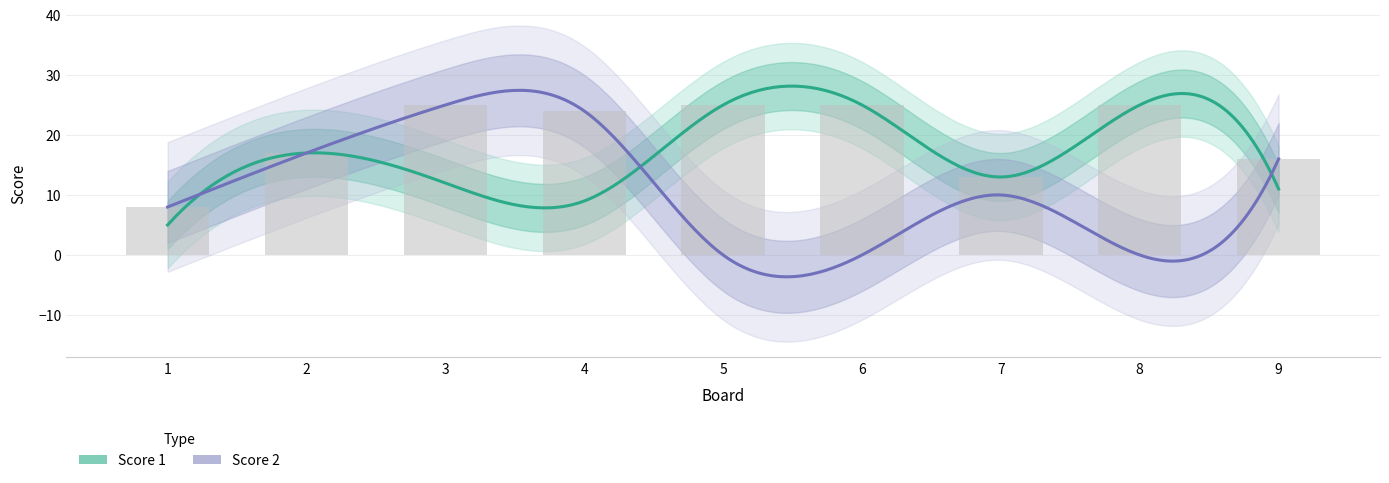

At which category does the chart reach its peak across all series?

5